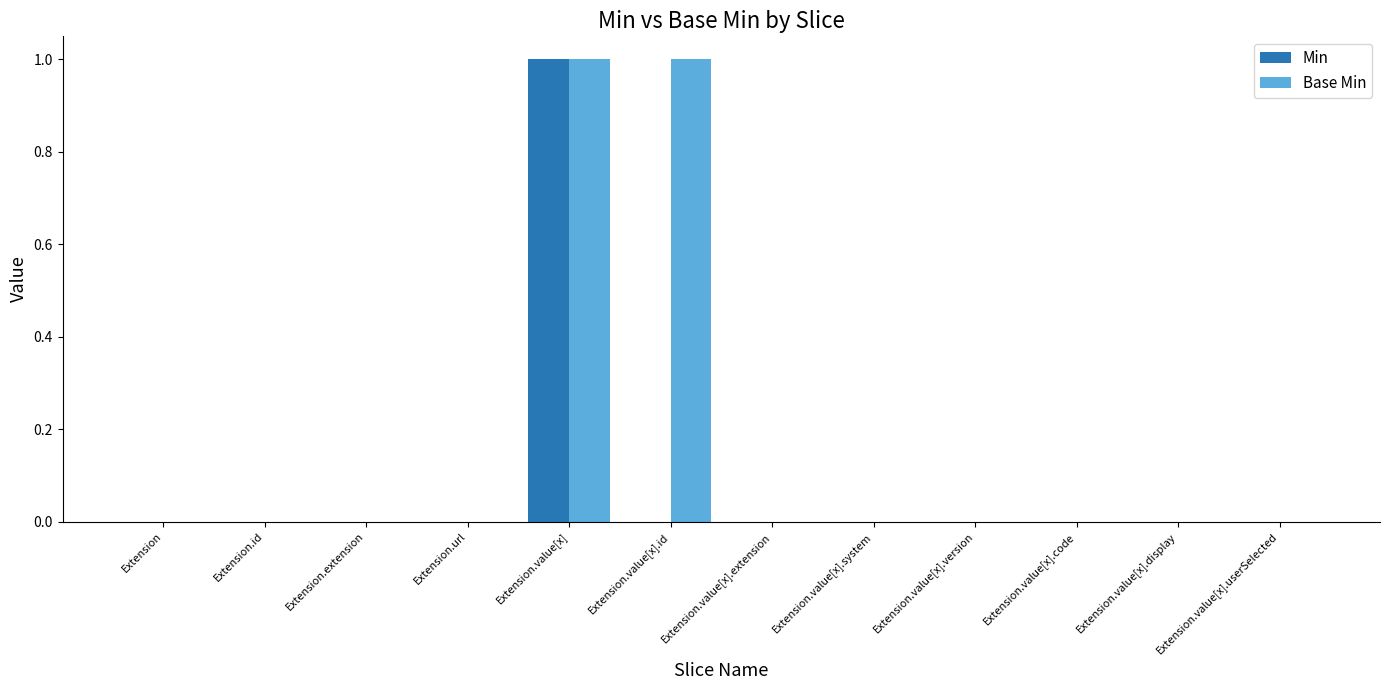

Which series has the largest total across all categories?

Base Min